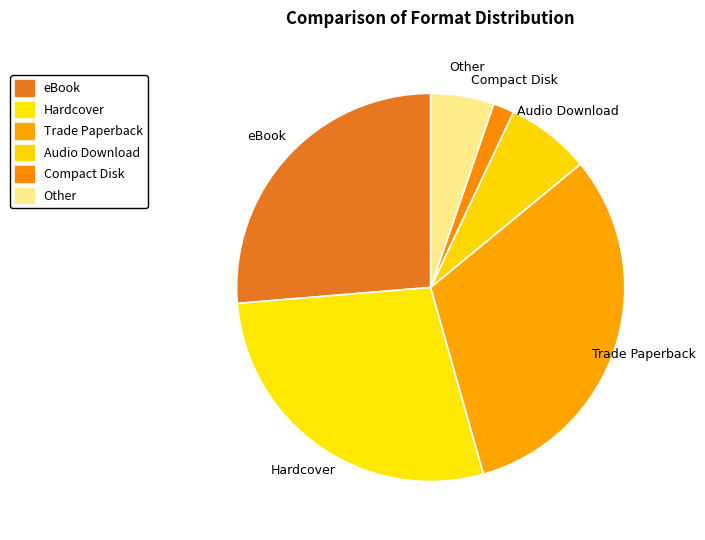

Which category has the biggest portion of the pie?

Trade Paperback